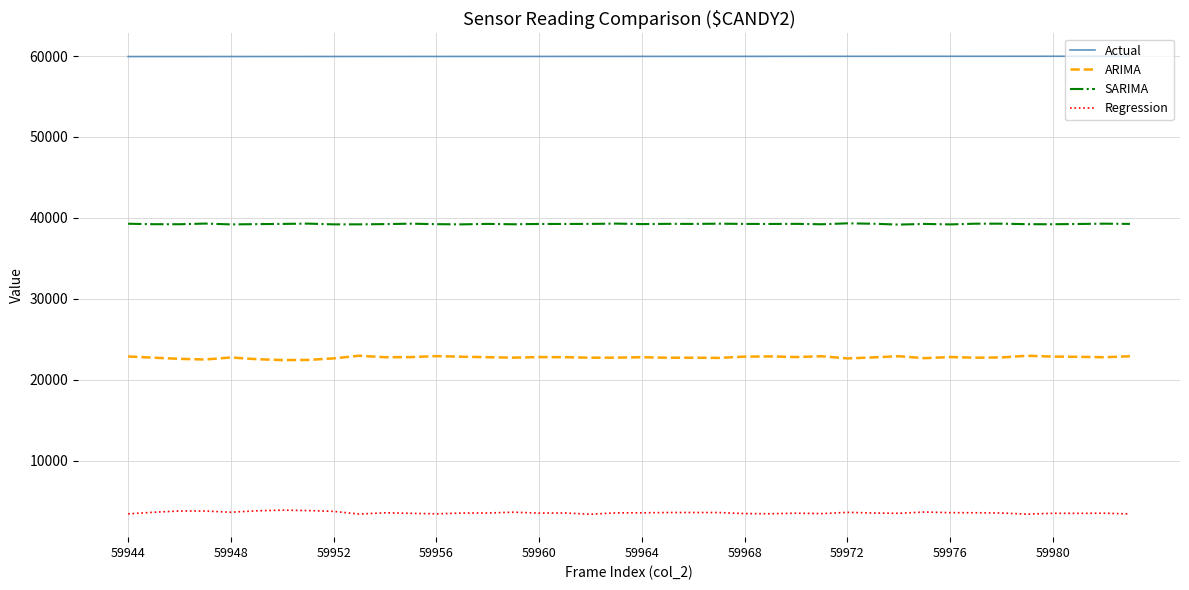

List the series in order of their peak value, highest first.

Actual, SARIMA, ARIMA, Regression